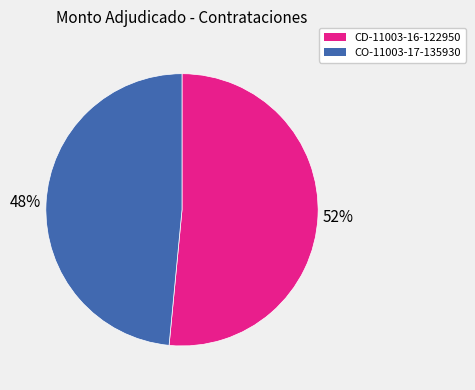

The CO-11003-17-135930 slice represents 48% of the pie. True or false?

True